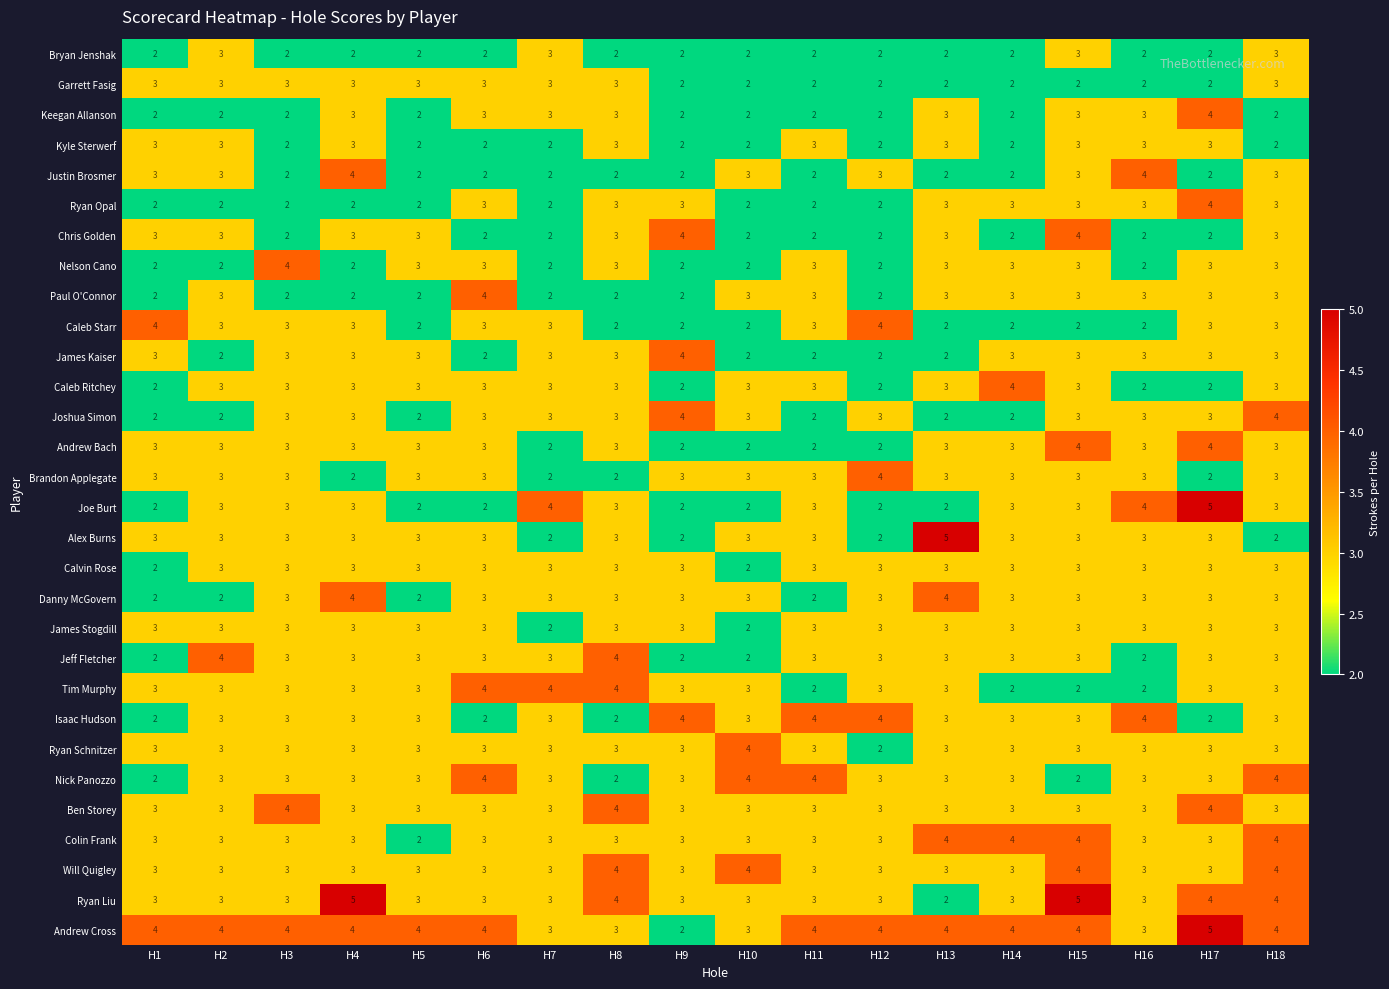

What is the difference between the maximum and minimum values in the Ryan Liu series?

3